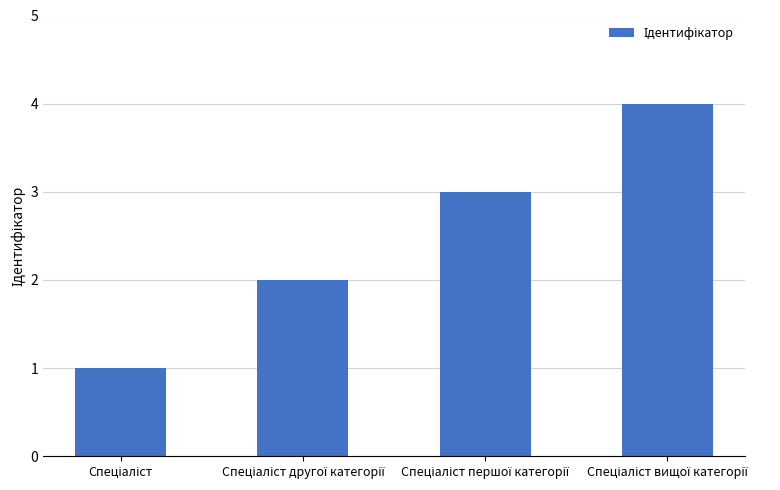

Reading left to right, what are all the values shown in this chart?

1	2	3	4